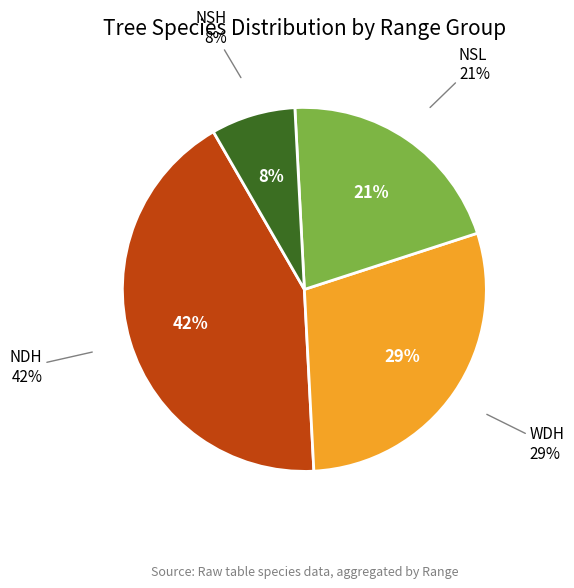

How many segments does this pie chart have?

4